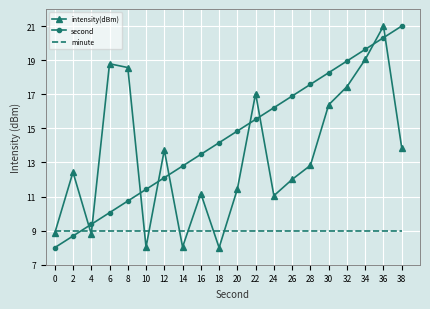

What is the average value of the minute series?

9.0